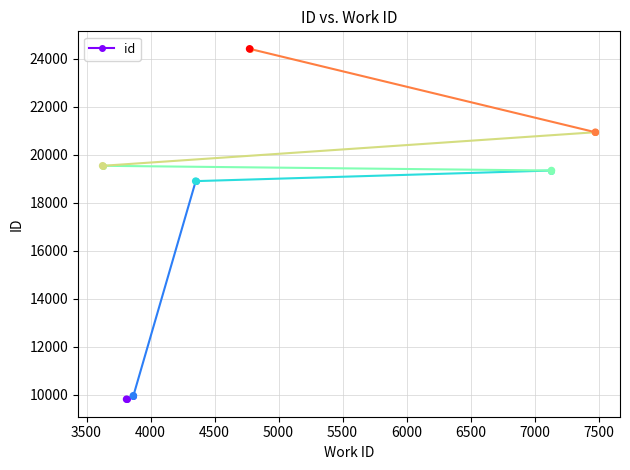

What is the average X value?

5006